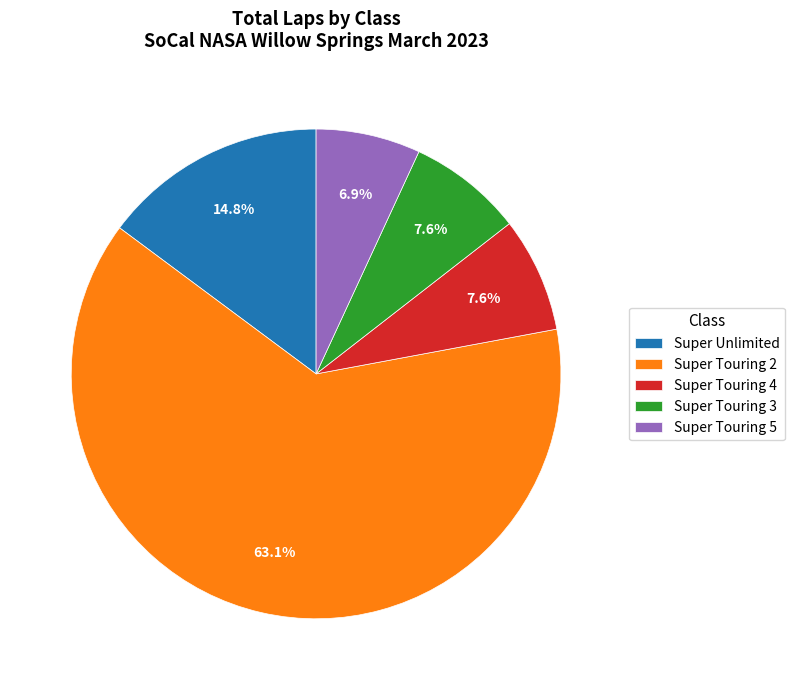

What is the ratio of the value at Super Touring 2 to the value at Super Touring 4?

8.3